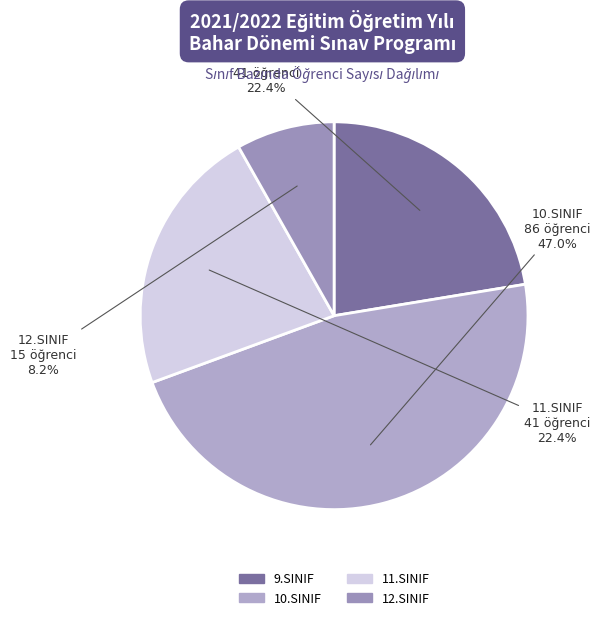

Between 12.SINIF and 11.SINIF, which is larger?

11.SINIF